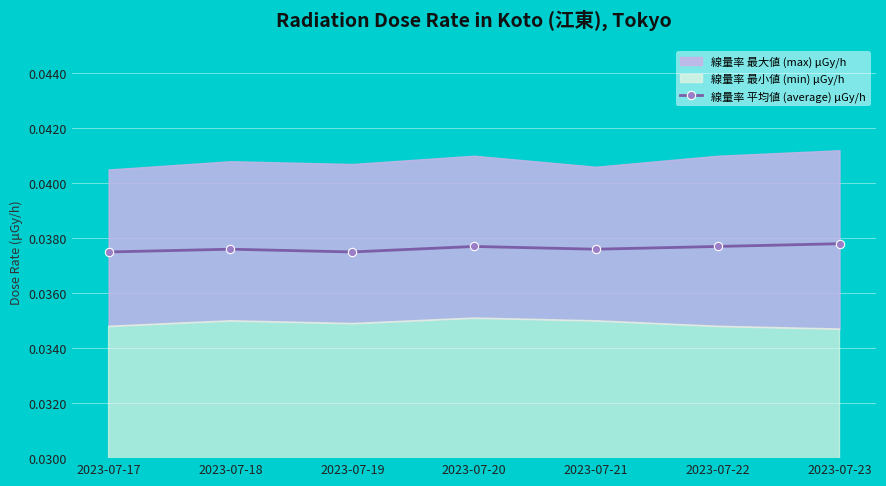

Rank the categories by value from lowest to highest.

2023-07-17, 2023-07-19, 2023-07-18, 2023-07-21, 2023-07-20, 2023-07-22, 2023-07-23